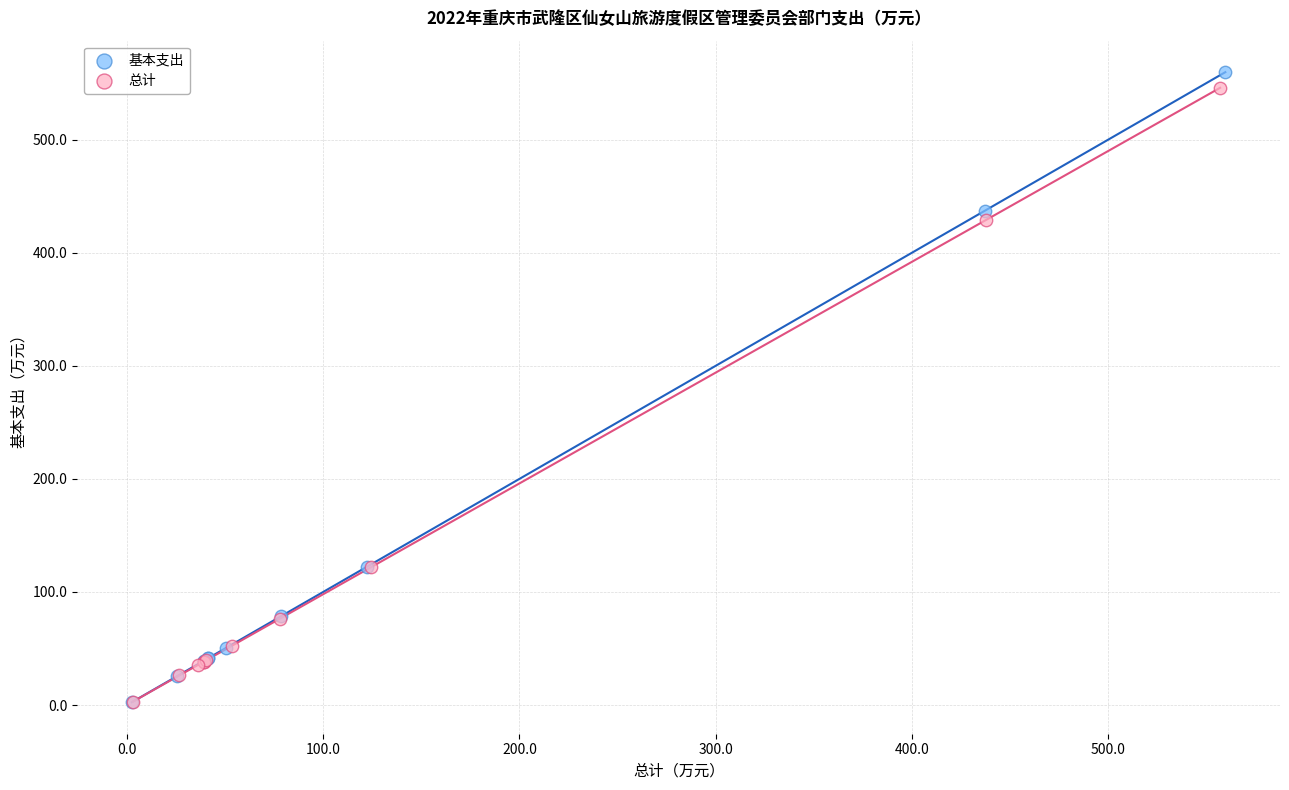

Which series has the largest Y range (max minus min)?

基本支出